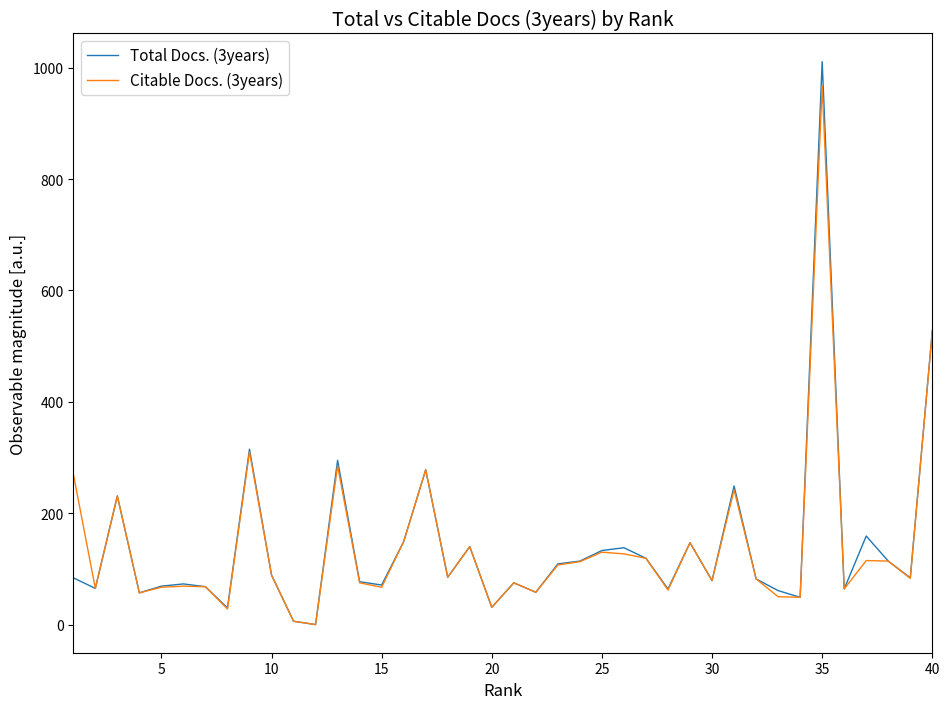

True or false: Citable Docs. (3years) and Total Docs. (3years) cross at least once.

False